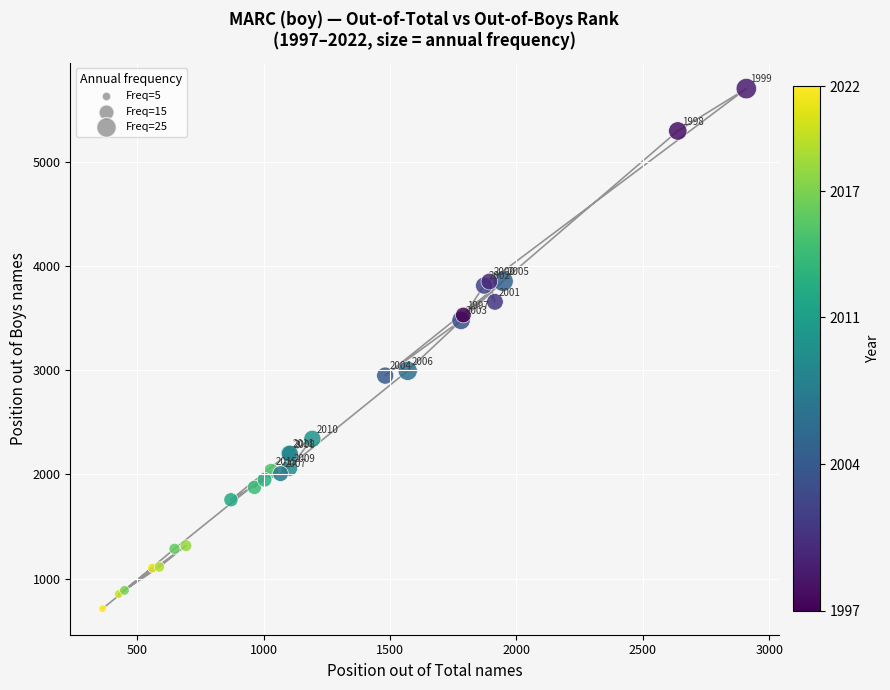

What Y value in the scatter plot is closest to 3209?

2996